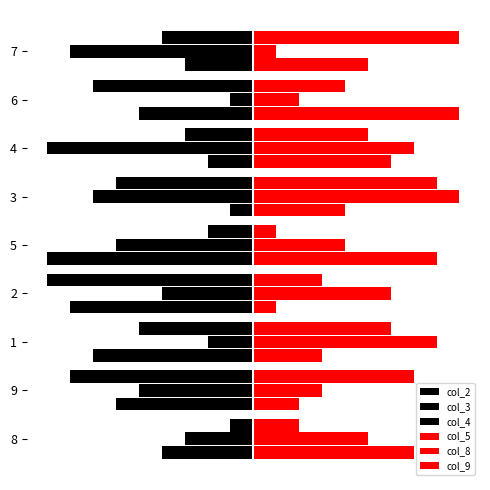

Reading right to left, list all the values displayed in this chart.

col_2: -3	-5	-2	-1	-9	-8	-7	-6	-4
col_3: -8	-1	-9	-7	-6	-4	-2	-5	-3
col_4: -4	-7	-3	-6	-2	-9	-5	-8	-1
col_5: 5	9	6	4	8	1	3	2	7
col_8: 1	2	7	9	4	6	8	3	5
col_9: 9	4	5	8	1	3	6	7	2